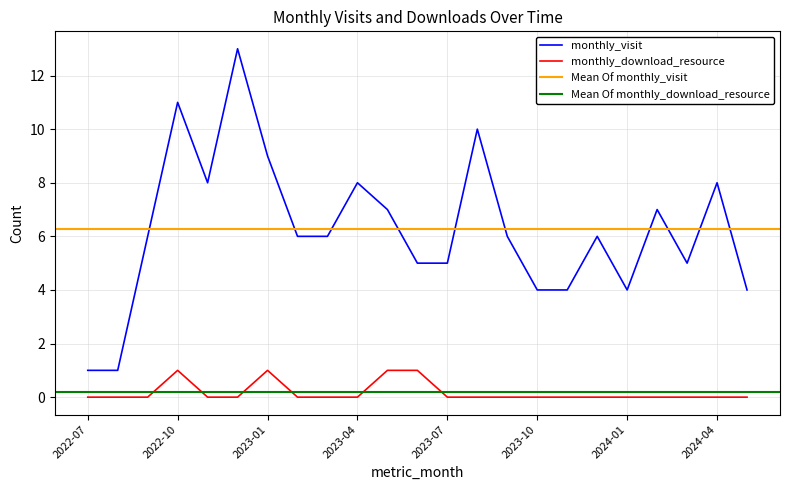

Where is monthly_visit nearest to the value 7?

2023-05